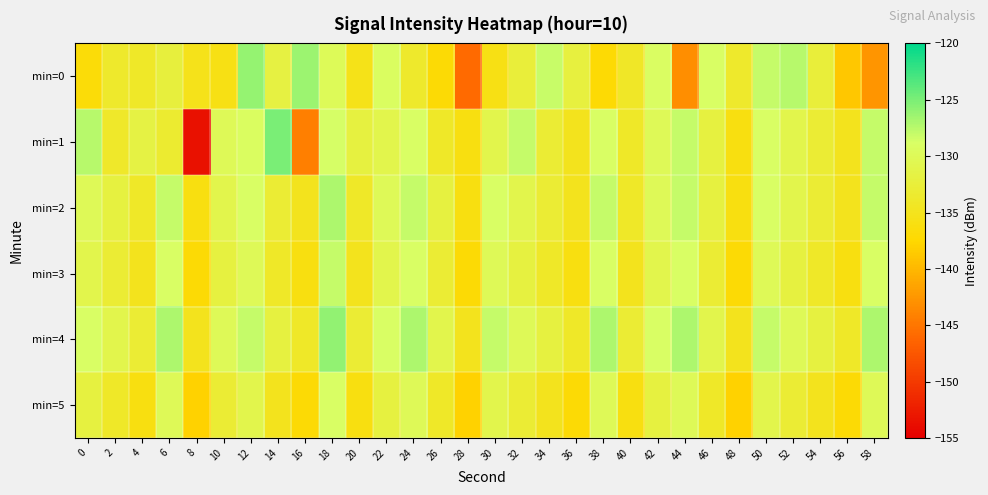

Which category has the highest value across all series?

14